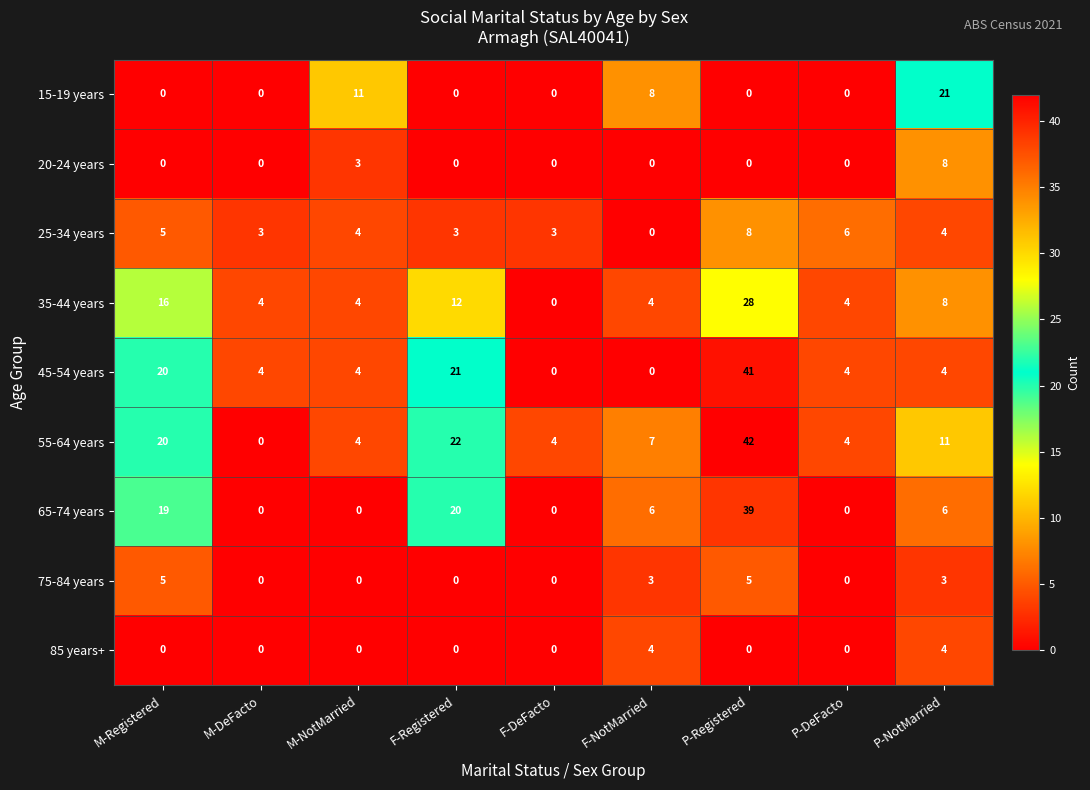

What is the total value across all series at M-DeFacto?

11